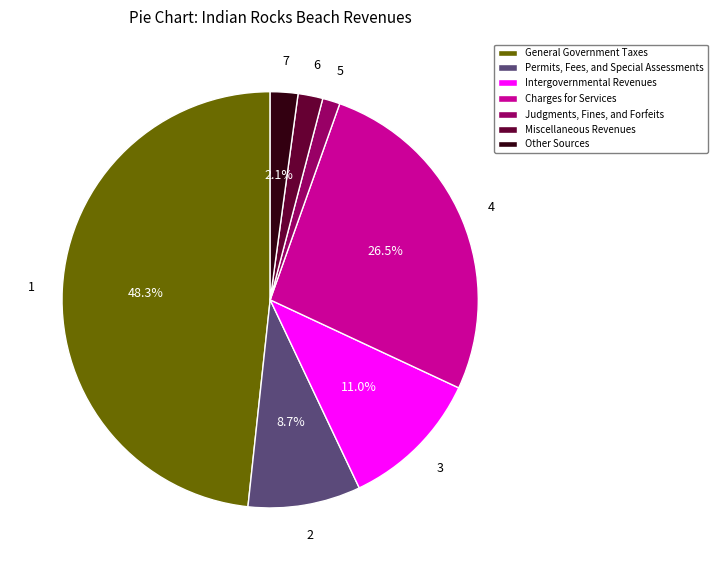

To the nearest percent, what is the average slice percentage?

14%